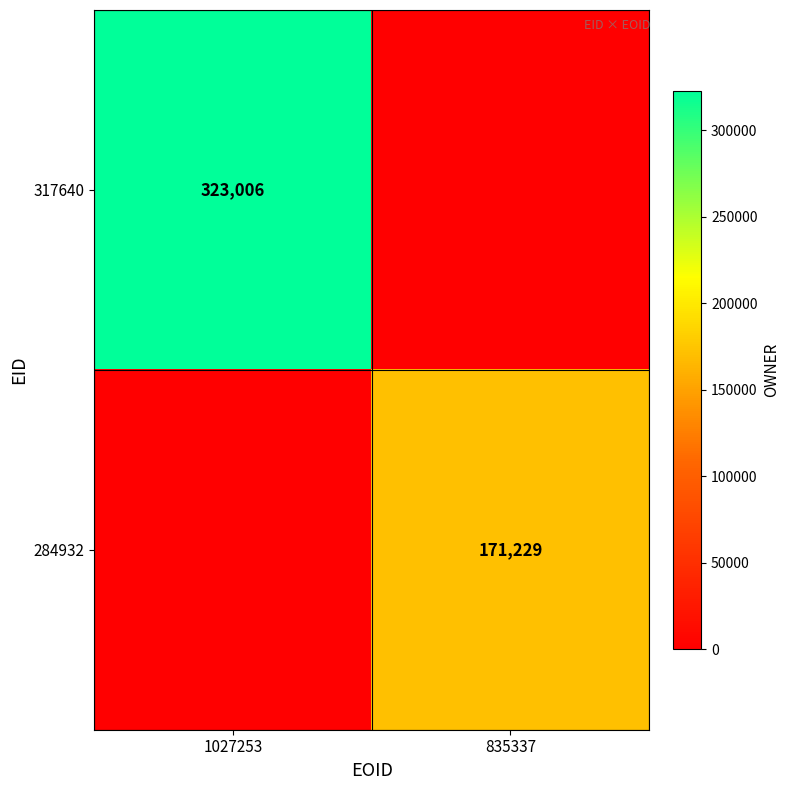

True or false: 284932 has a value of 62673 at 835337.

False